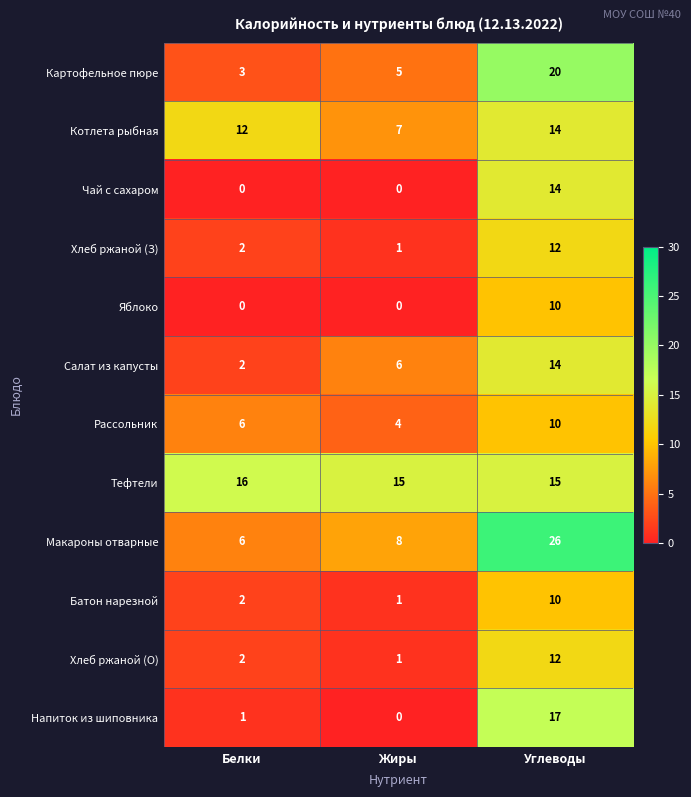

Between Жиры and Углеводы, which series saw the biggest shift?

Макароны отварные